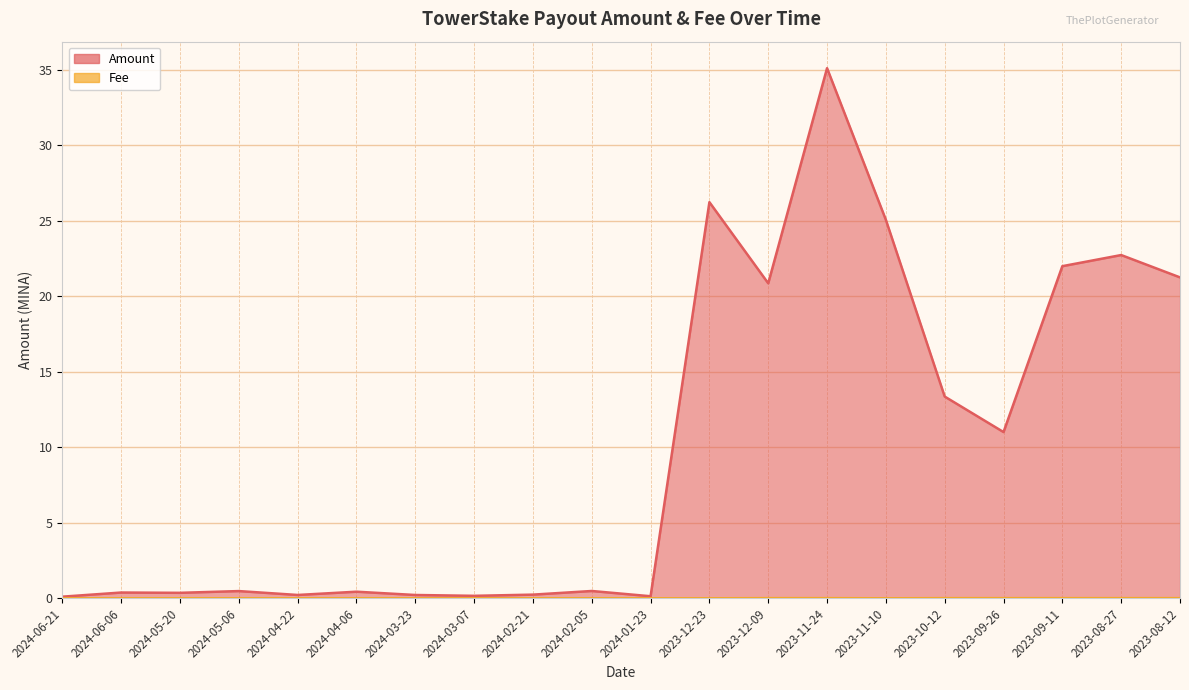

The Fee series shows 0.0 at 2023-09-11. True or false?

False